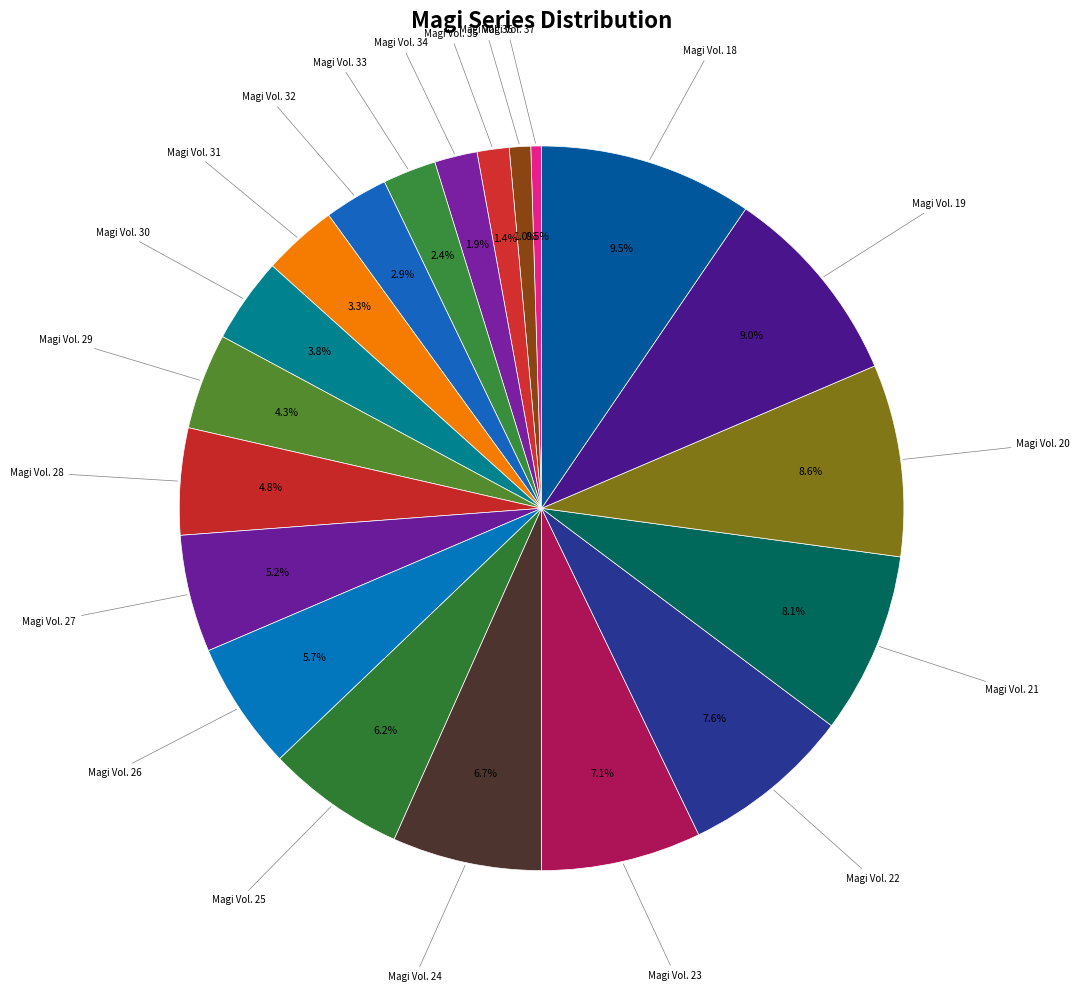

Count the number of slices in the pie.

20